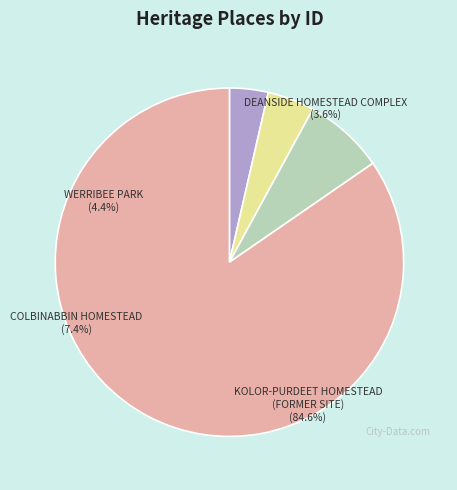

Approximately how many times larger is the value at KOLOR-PURDEET HOMESTEAD (FORMER SITE) compared to COLBINABBIN HOMESTEAD?

11.4